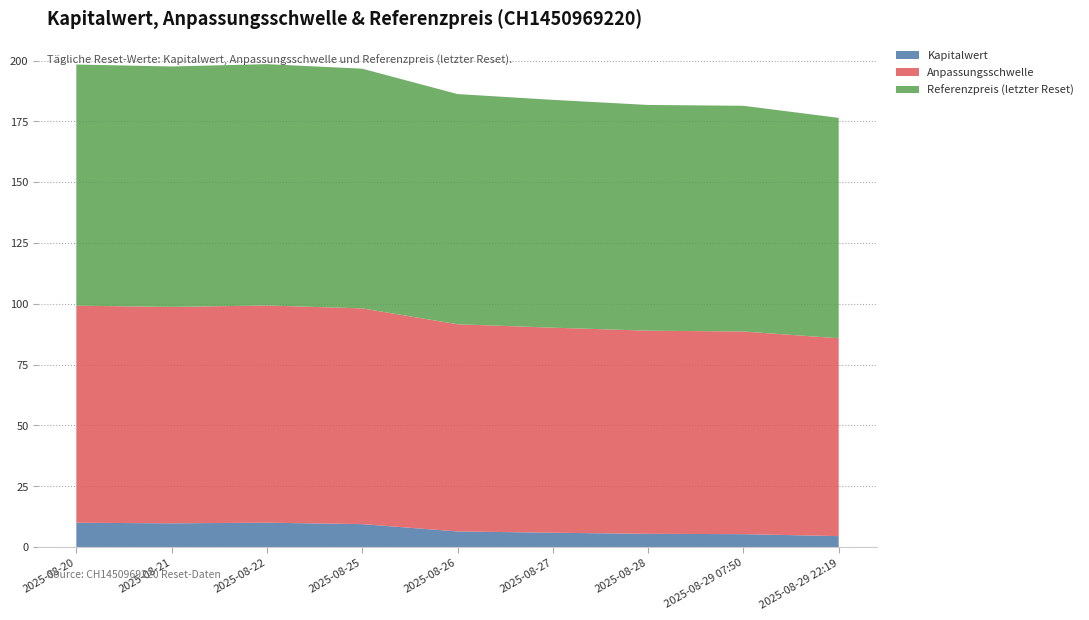

Reading right to left, list all the values displayed in this chart.

Kapitalwert: 2025-08-29 22:19=4.5	2025-08-29 07:50=5.3	2025-08-28=5.4	2025-08-27=5.9	2025-08-26=6.4	2025-08-25=9.4	2025-08-22=10.0	2025-08-21=9.8	2025-08-20=10.0
Anpassungsschwelle: 2025-08-29 22:19=81.3	2025-08-29 07:50=83.3	2025-08-28=83.5	2025-08-27=84.3	2025-08-26=85.2	2025-08-25=88.7	2025-08-22=89.3	2025-08-21=89.0	2025-08-20=89.2
Referenzpreis (letzter Reset): 2025-08-29 22:19=90.6	2025-08-29 07:50=92.8	2025-08-28=92.8	2025-08-27=93.7	2025-08-26=94.6	2025-08-25=98.5	2025-08-22=99.2	2025-08-21=98.9	2025-08-20=99.2